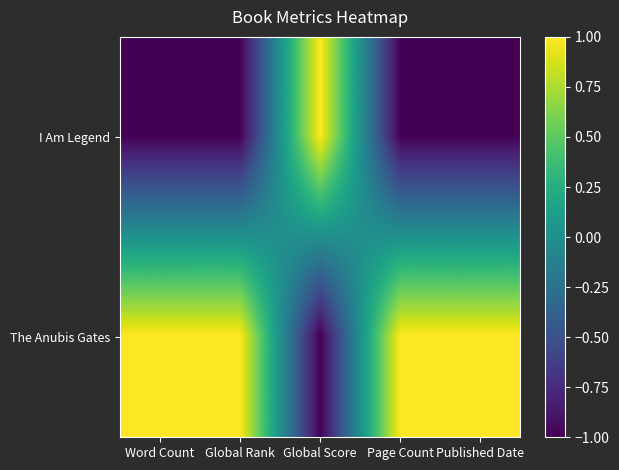

At which category is the sum across all series the highest?

Word Count